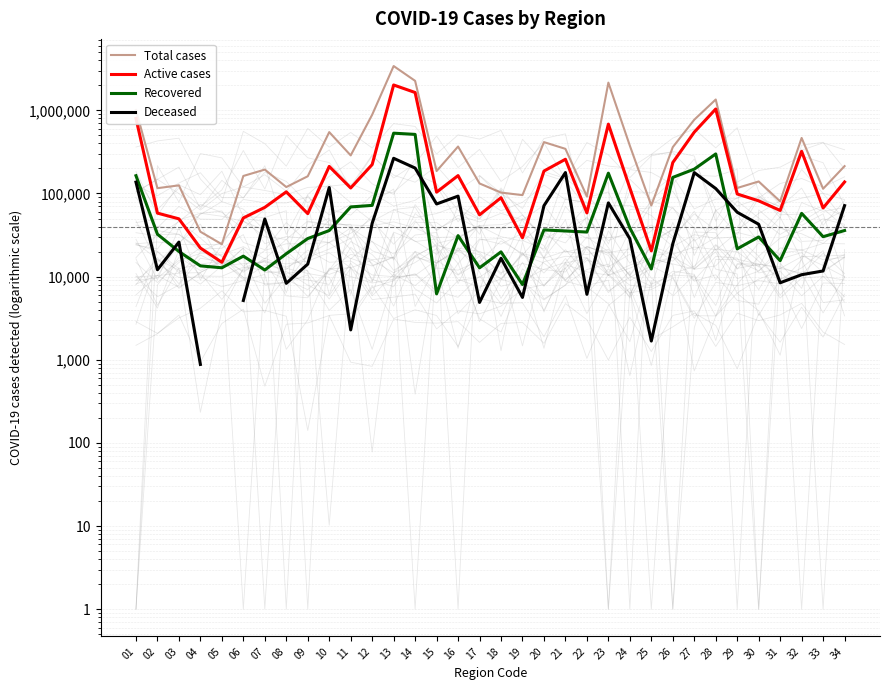

How many times do Recovered and Deceased cross each other?

13